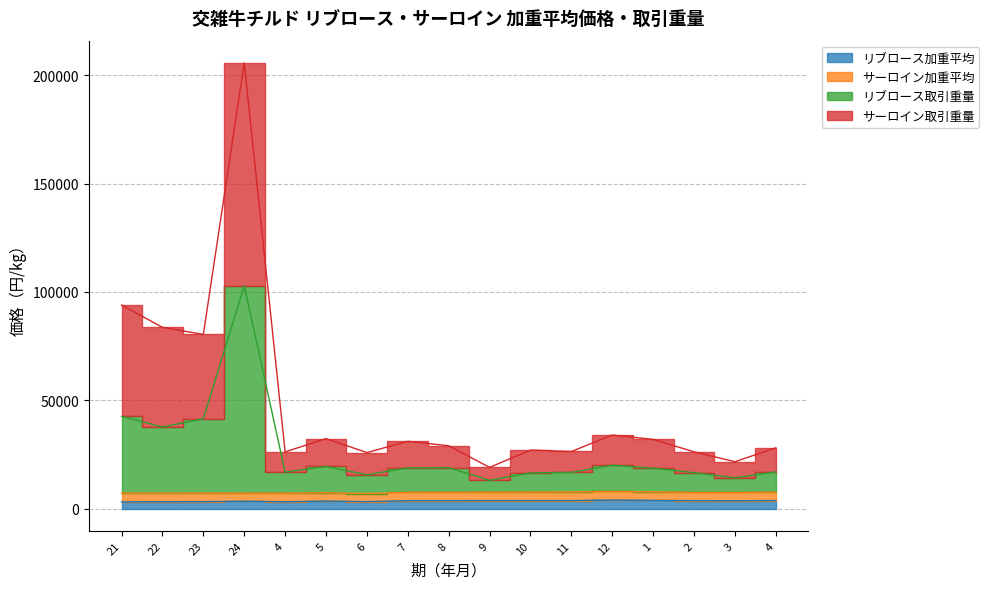

Which has a higher value, 23 or 10?

10